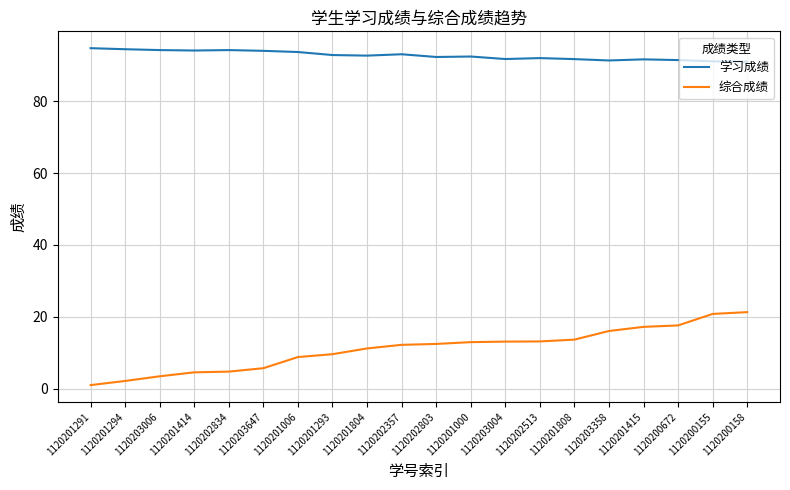

True or false: 学习成绩 and 综合成绩 cross at least once.

False